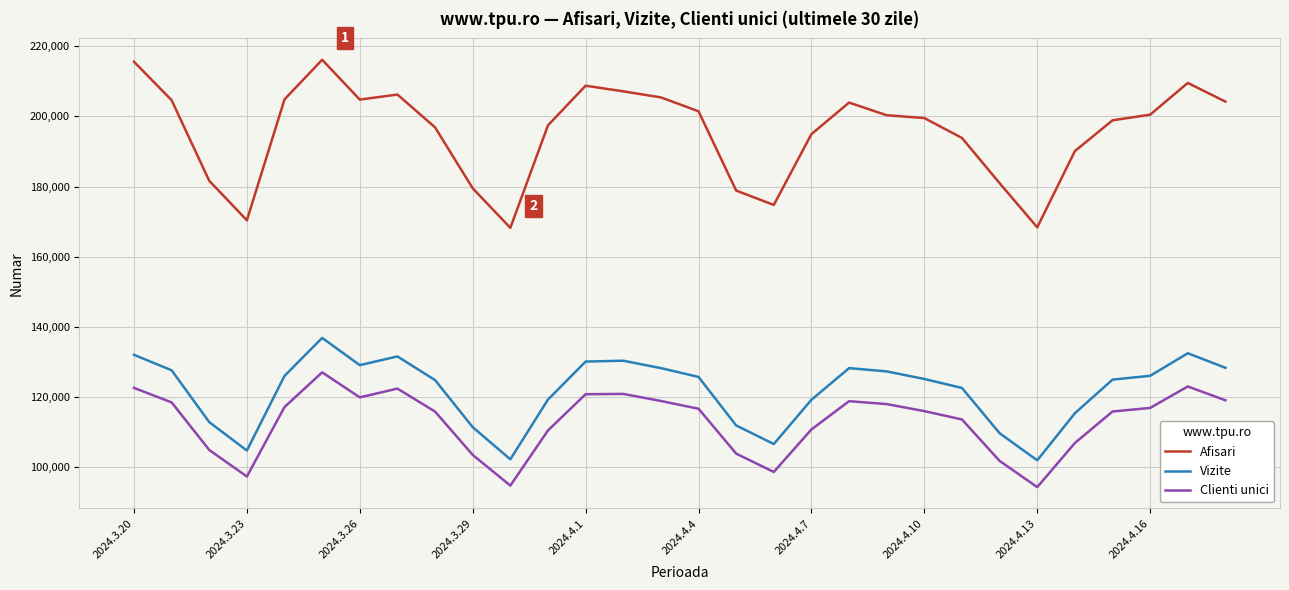

What is the smallest value displayed?

94315